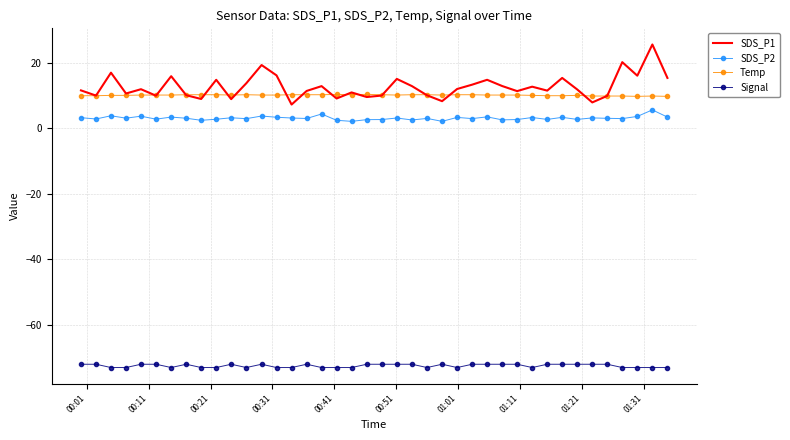

True or false: Signal and Temp intersect in this chart.

False